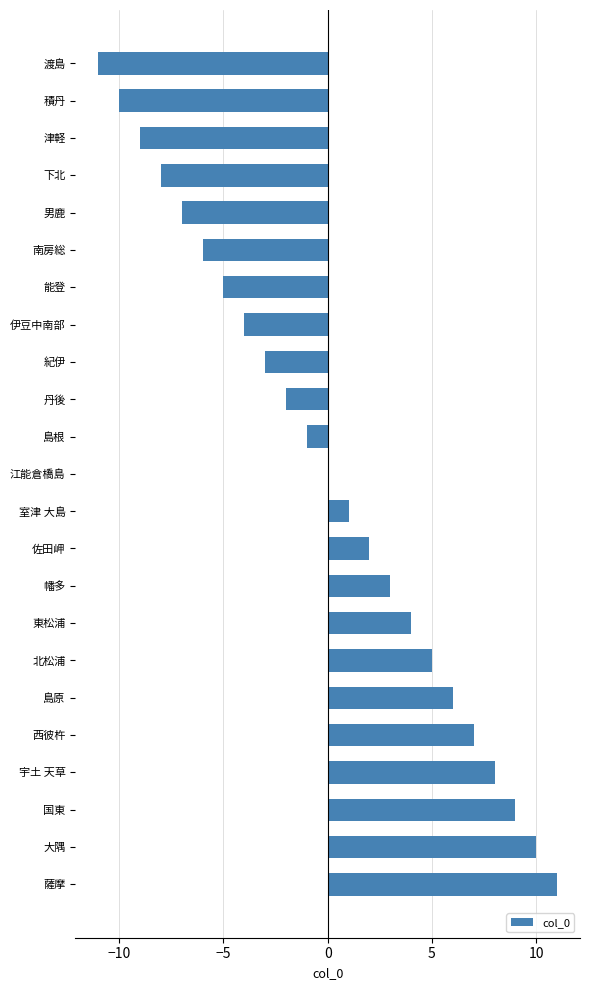

Reading top to bottom, list all the values displayed in this chart.

渡島=-11	積丹=-10	津軽=-9	下北=-8	男鹿=-7	南房総=-6	能登=-5	伊豆中南部=-4	紀伊=-3	丹後=-2	島根=-1	江能倉橋島=0	室津 大島=1	佐田岬=2	幡多=3	東松浦=4	北松浦=5	島原=6	西彼杵=7	宇土 天草=8	国東=9	大隅=10	薩摩=11